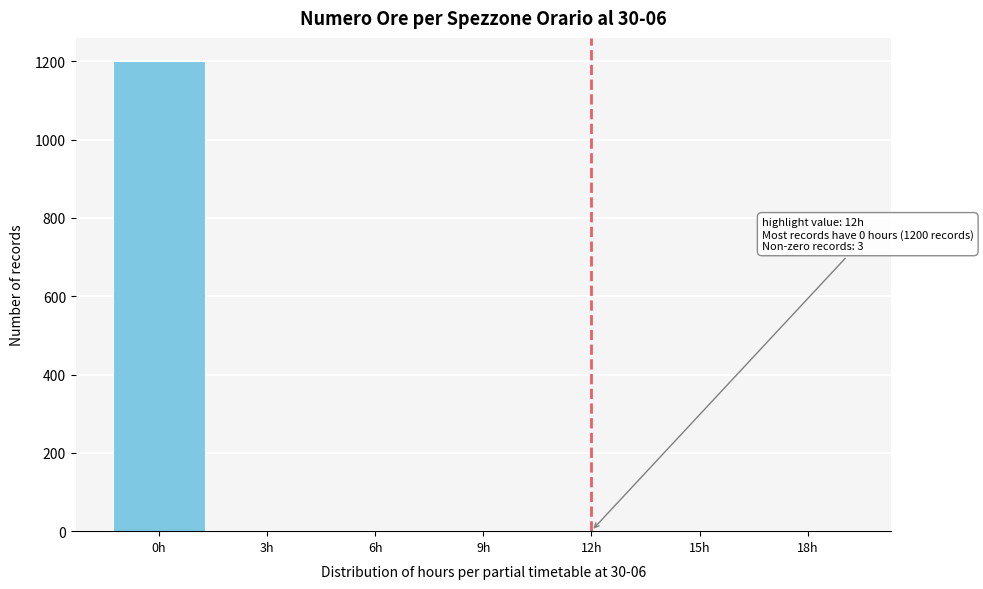

The value at 3h is -671. True or false?

False